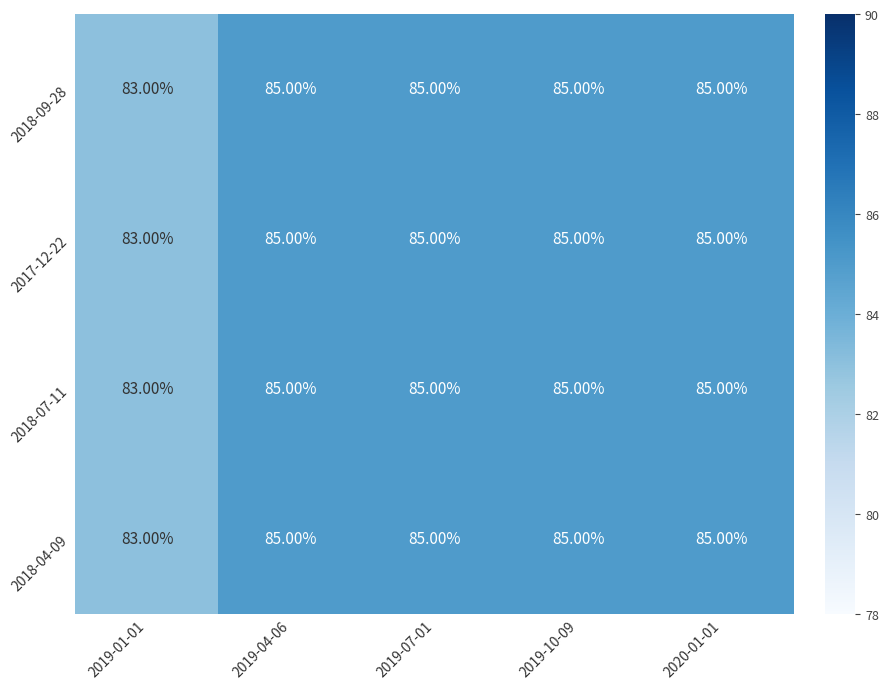

What is the sum of all 2018-07-11 values?

423